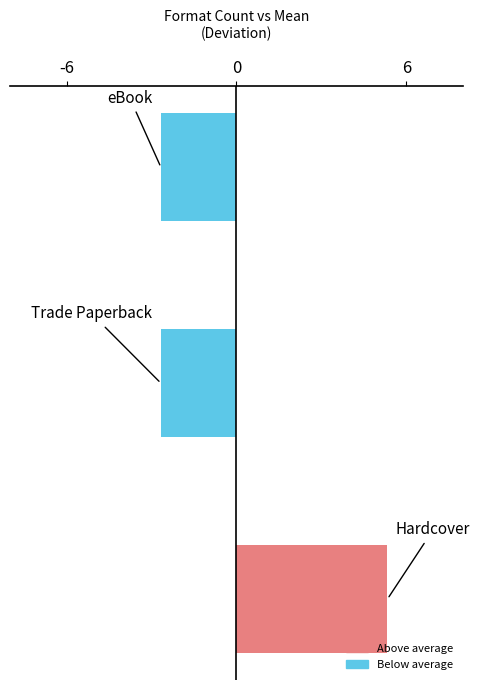

Reading bottom to top, extract all data points from this chart.

5.3	-2.7	-2.7